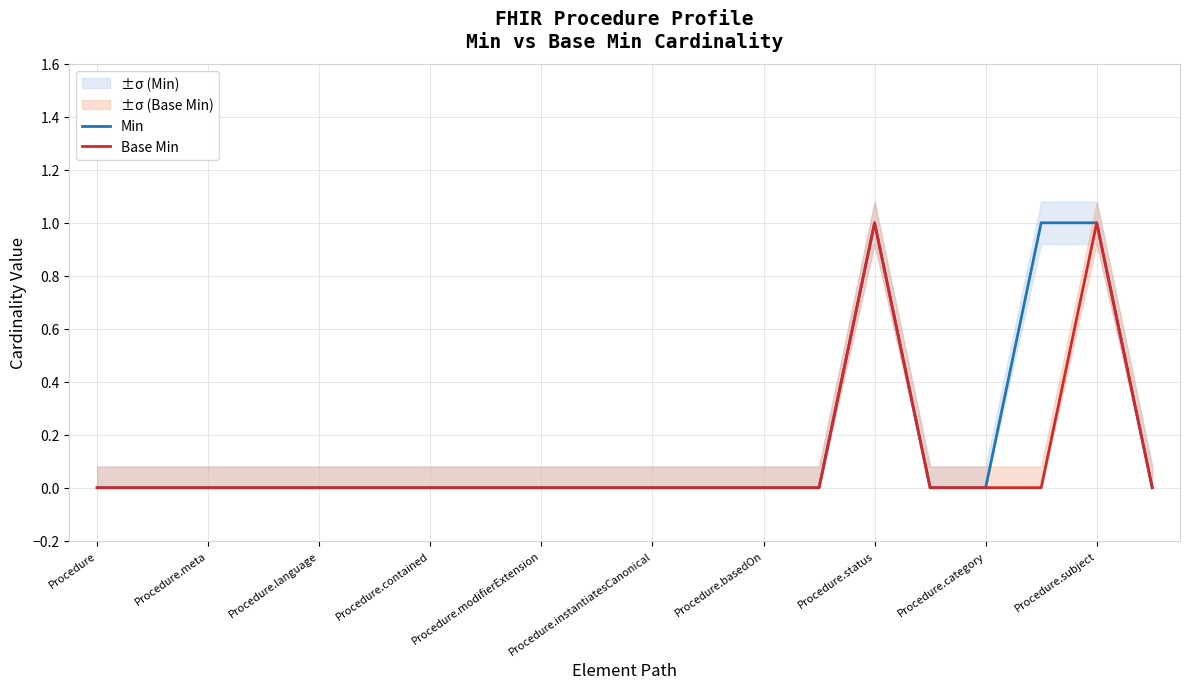

Where is Base Min nearest to the value 0?

Procedure